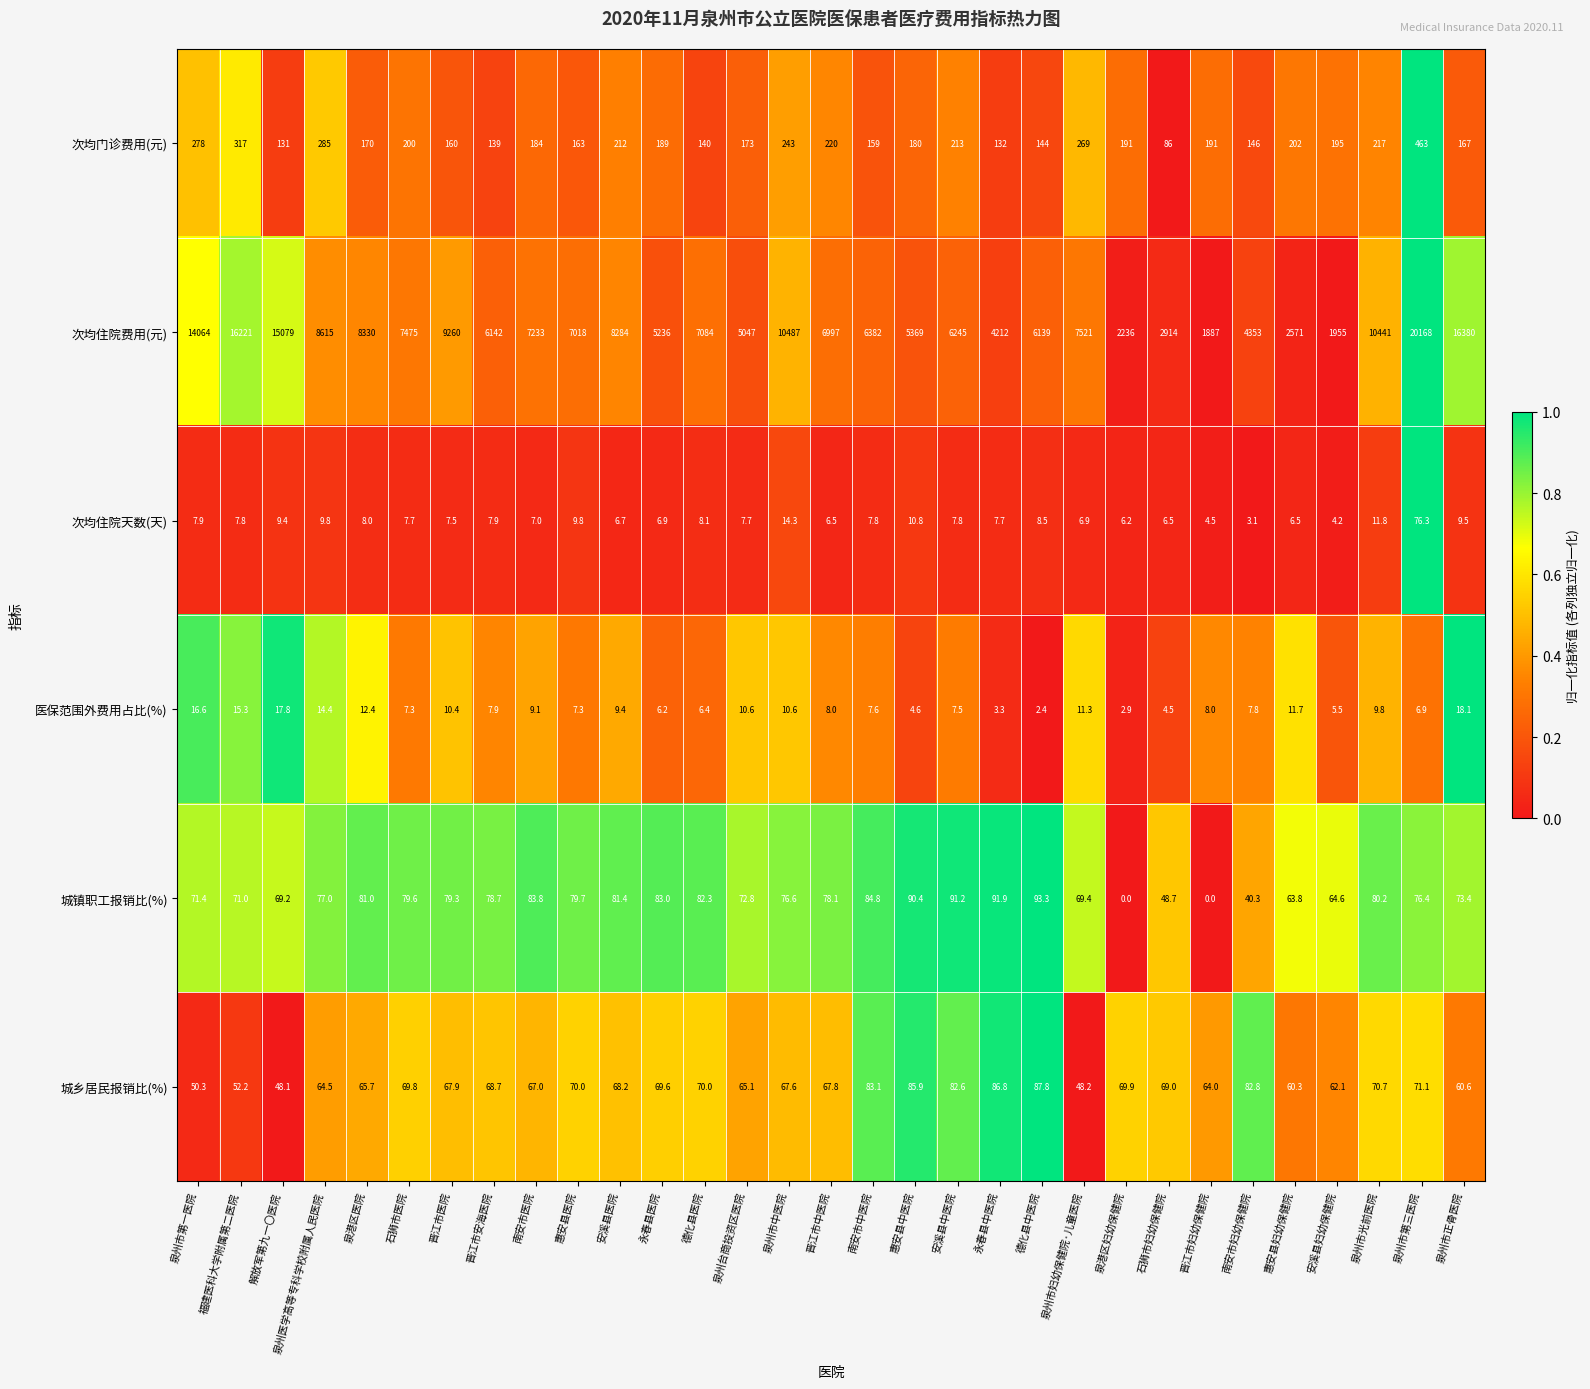

The value of 次均住院天数(天) at 泉州市中医院 is 14.3. True or false?

True